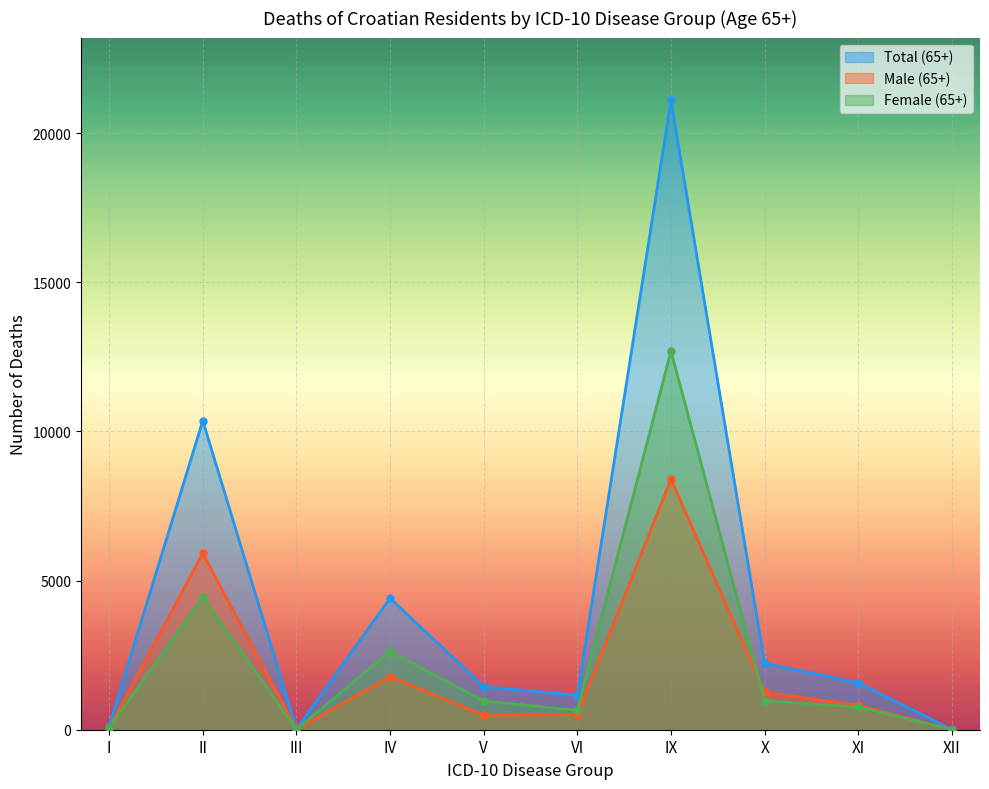

Rank the categories by Total (65+) value from highest to lowest.

IX, II, IV, X, XI, V, VI, I, III, XII